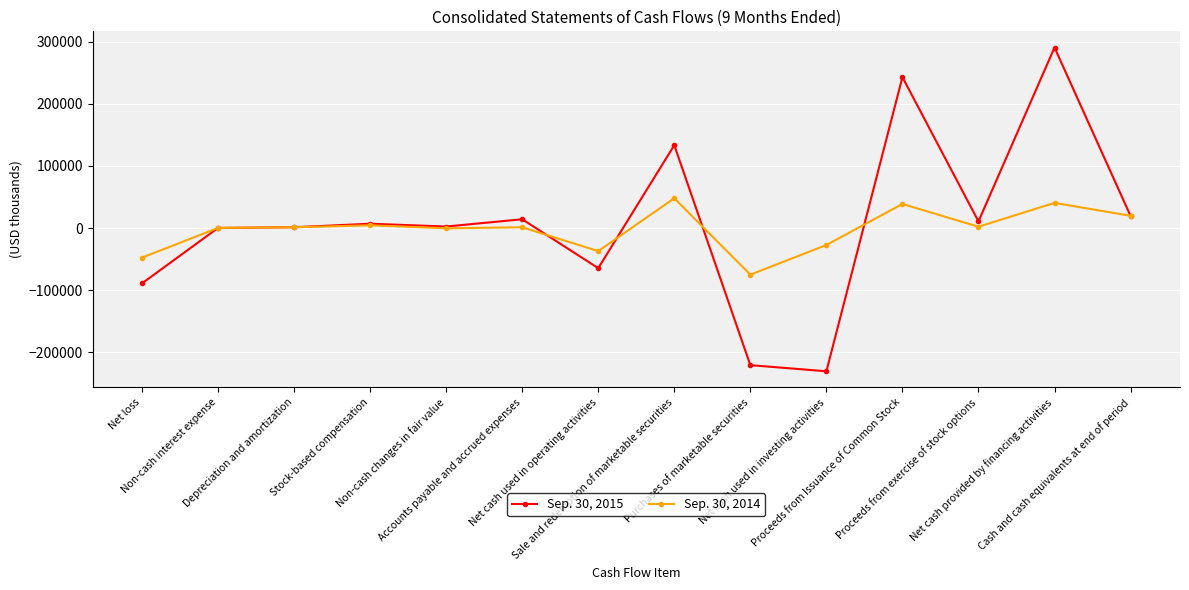

What is the label of the 9th point from the right?

Accounts payable and accrued expenses